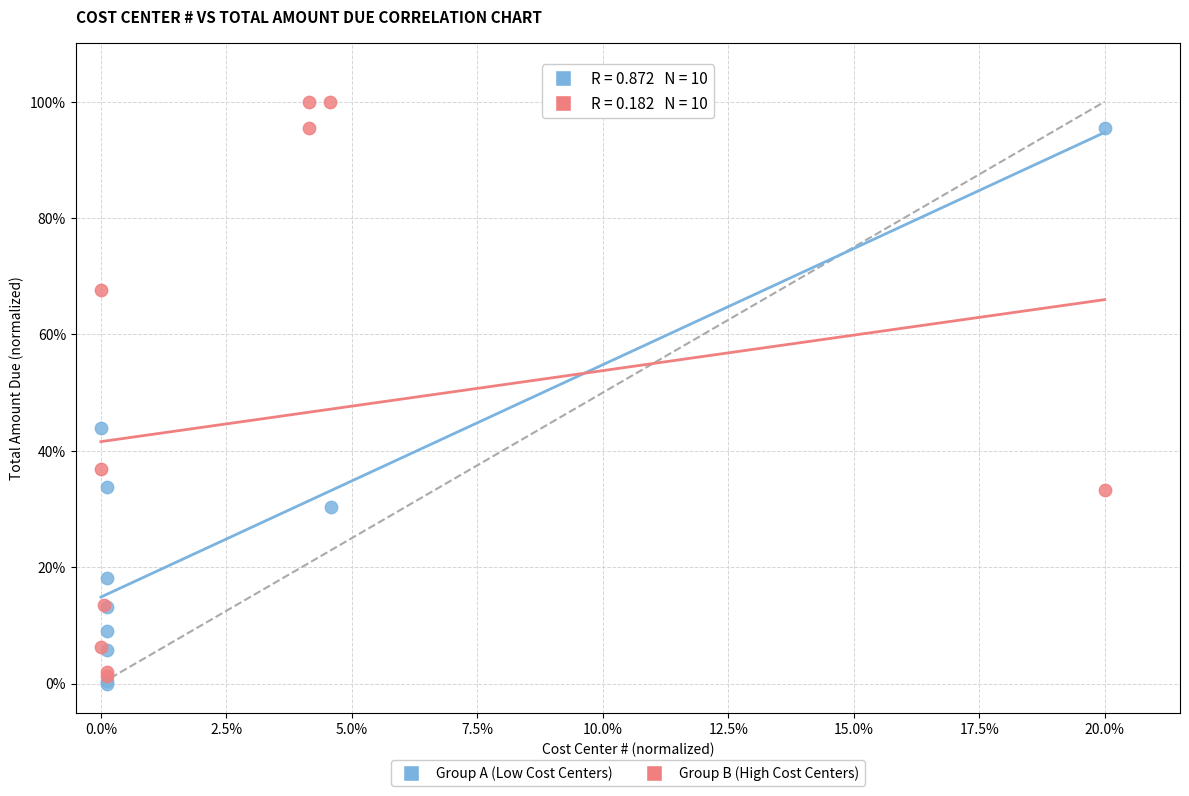

What are all the series names shown in the legend?

Group A (Low Cost Centers), Group B (High Cost Centers)